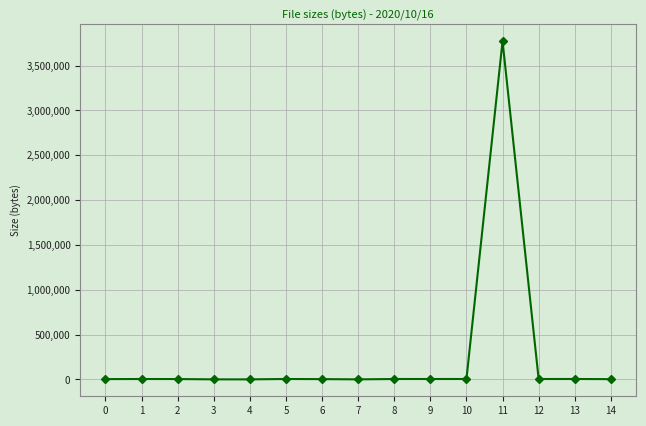

What is the difference between the values at 5 and 6?

1323